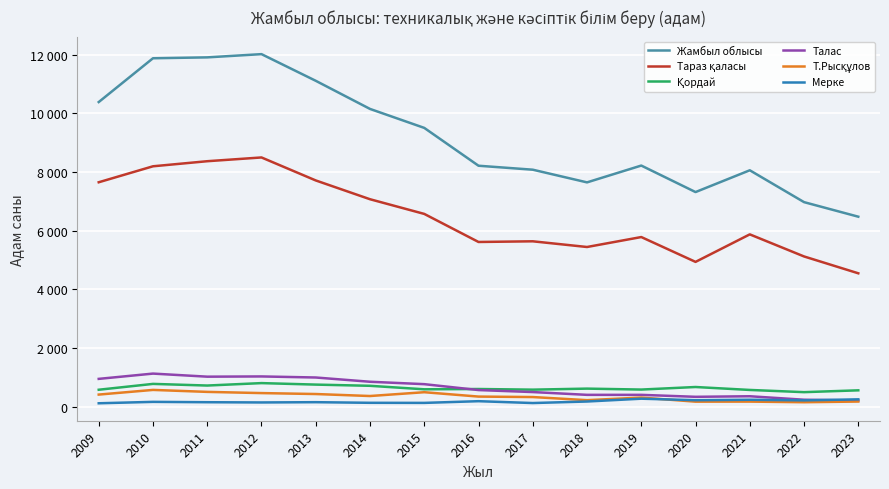

Reading left to right, transcribe all the data shown in this chart.

Жамбыл облысы: 10383	11875	11905	12015	11107	10149	9503	8214	8079	7647	8220	7317	8059	6974	6478
Тараз қаласы: 7651	8195	8368	8496	7713	7073	6573	5617	5640	5446	5785	4939	5876	5124	4550
Қордай: 584	783	727	810	759	718	599	609	587	622	590	677	577	502	564
Талас: 954	1134	1029	1037	1001	856	774	573	505	410	410	343	362	244	218
Т.Рысқұлов: 419	578	511	470	438	370	500	351	335	229	317	178	180	159	182
Мерке: 123	171	159	151	160	139	136	194	131	183	279	228	243	222	257